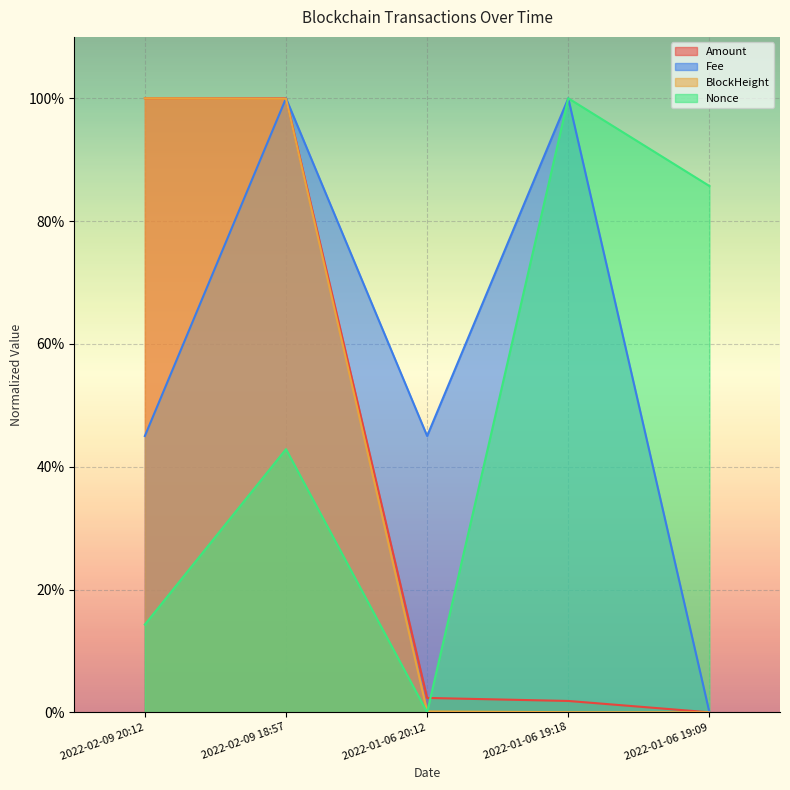

Does the chart display data point markers on the line(s)?

No